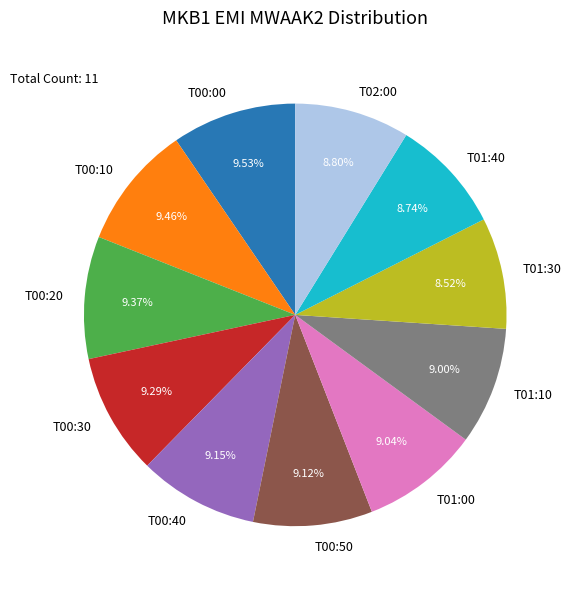

Is there a majority slice in this chart?

No